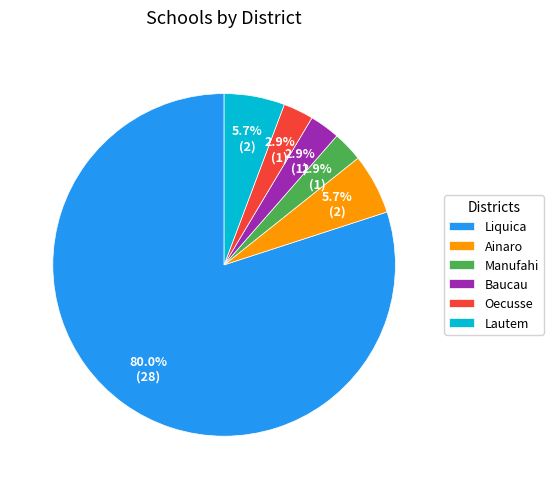

The Ainaro slice represents 17% of the pie. True or false?

False